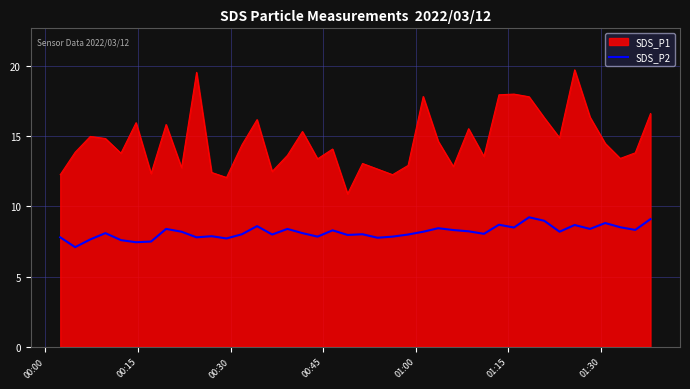

List the series in order of their peak value, highest first.

SDS_P1, SDS_P2